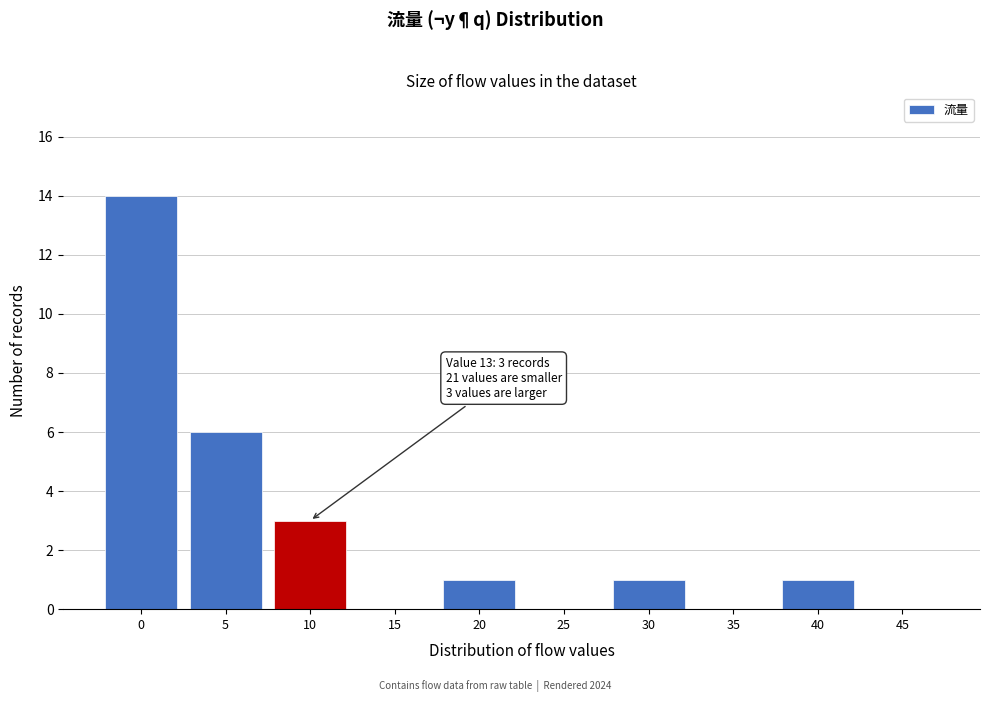

Reading left to right, what are all the values shown in this chart?

0=14	5=6	10=3	15=0	20=1	25=0	30=1	35=0	40=1	45=0